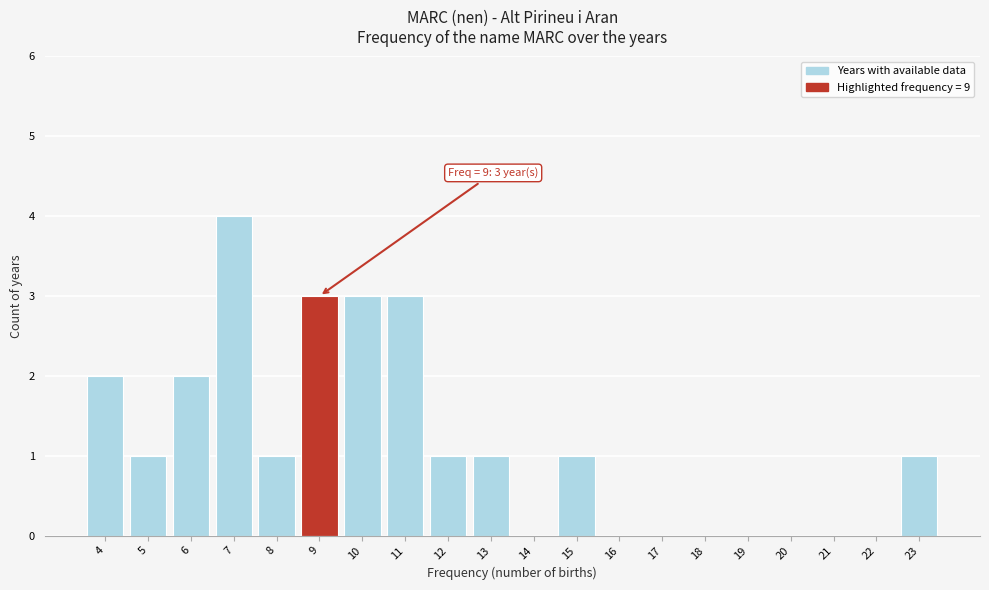

Over which range of the x-axis is the bar tallest?

6.5 to 7.5